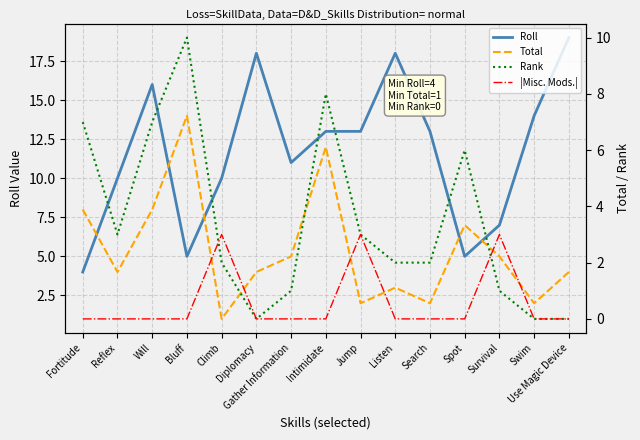

List the series in order of their overall mean, lowest first.

|Misc. Mods.|, Rank, Total, Roll